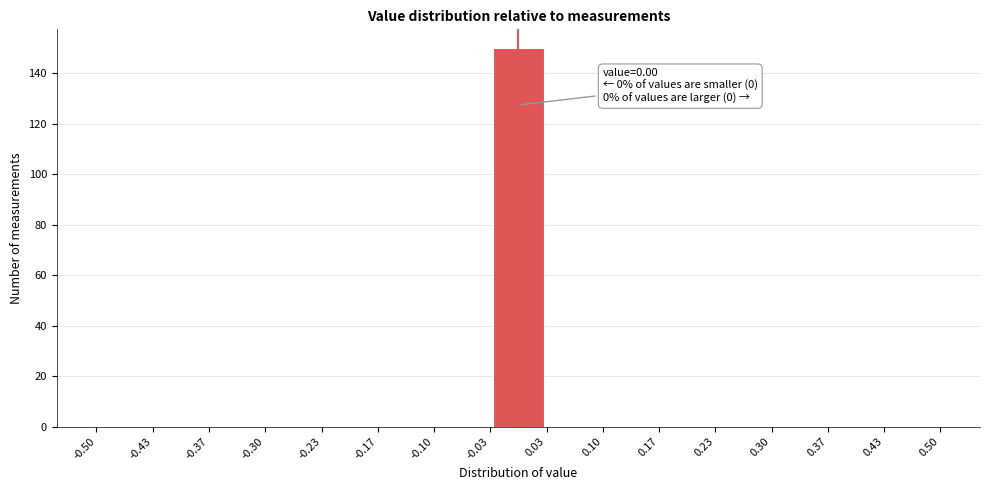

Which range on the x-axis has the tallest bar?

-0.03 to 0.03